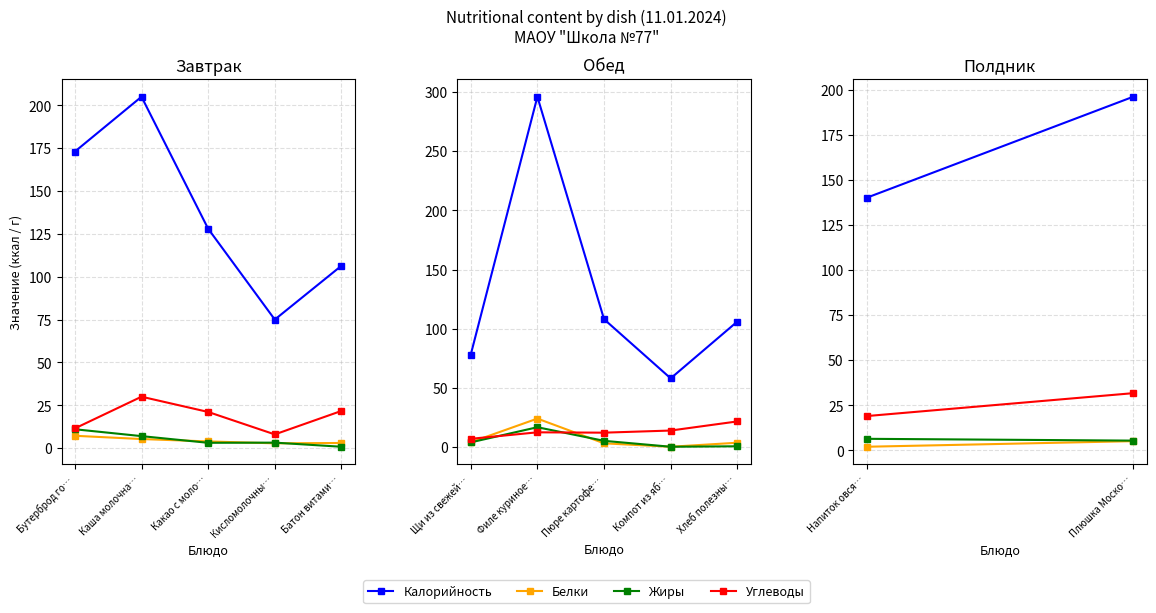

Which series changed the most between Напиток овся… and Плюшка Моско…?

Калорийность